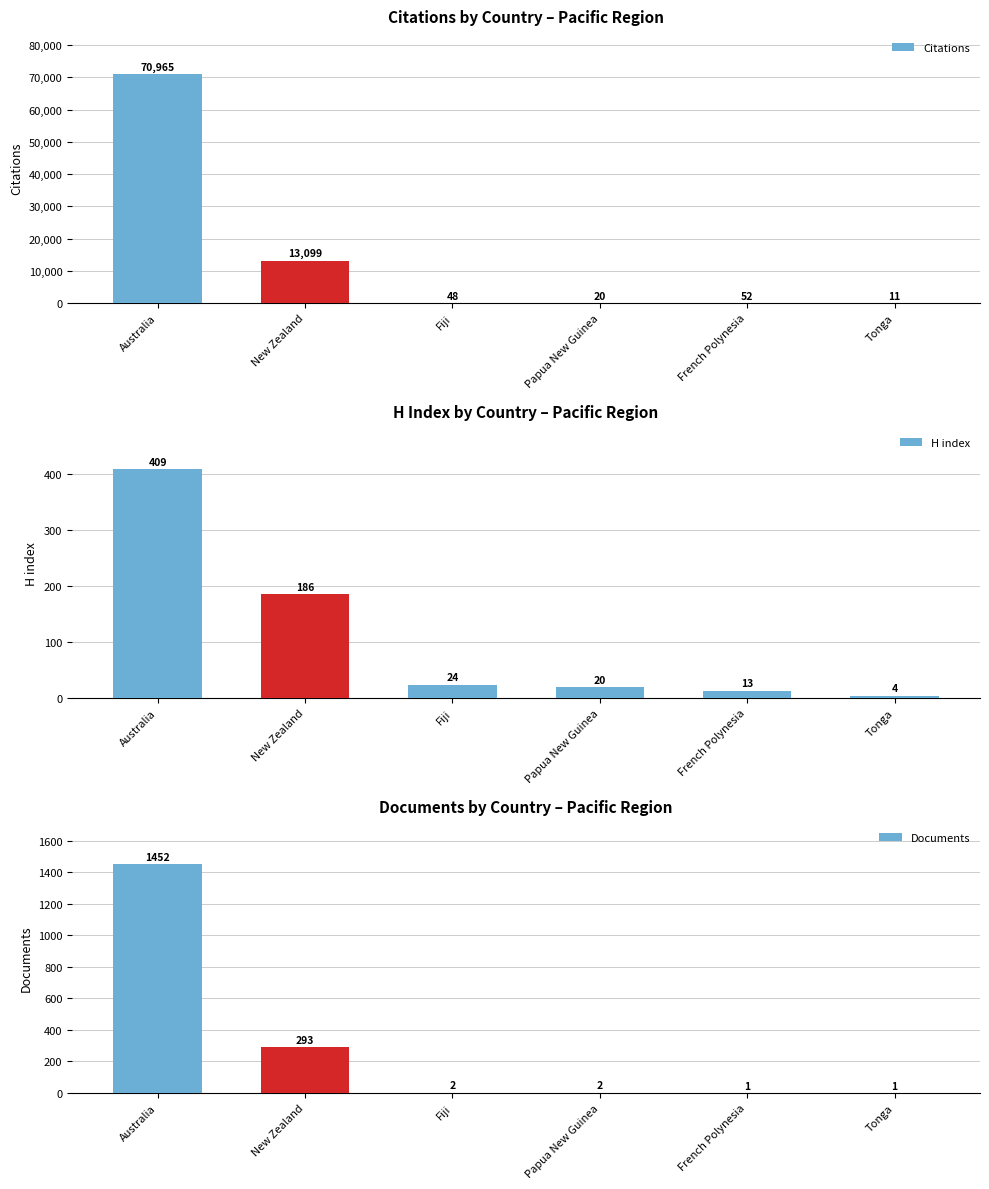

The value of Documents at Tonga is 2. True or false?

False